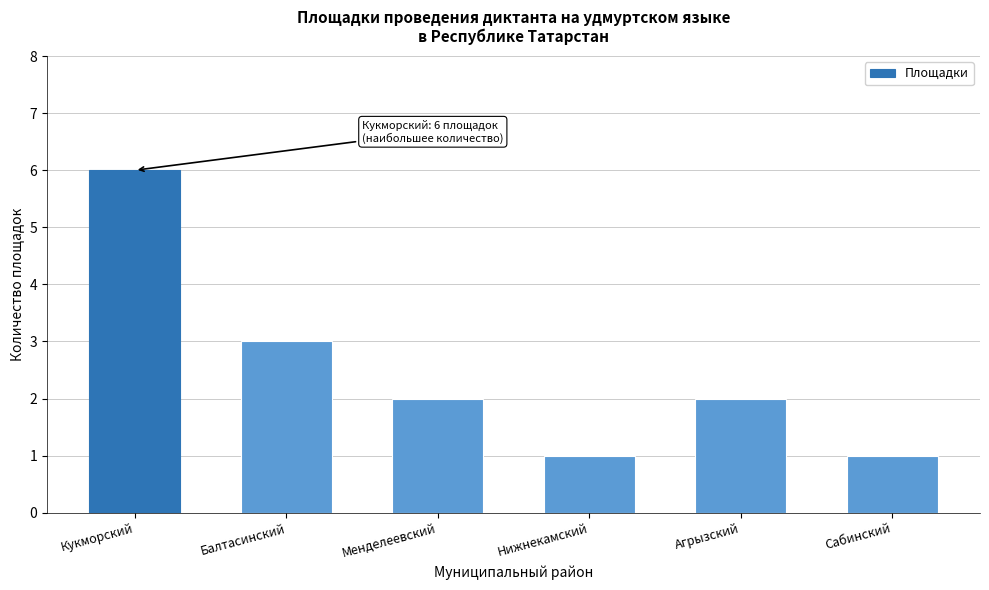

Reading left to right, what are all the values shown in this chart?

6	3	2	1	2	1